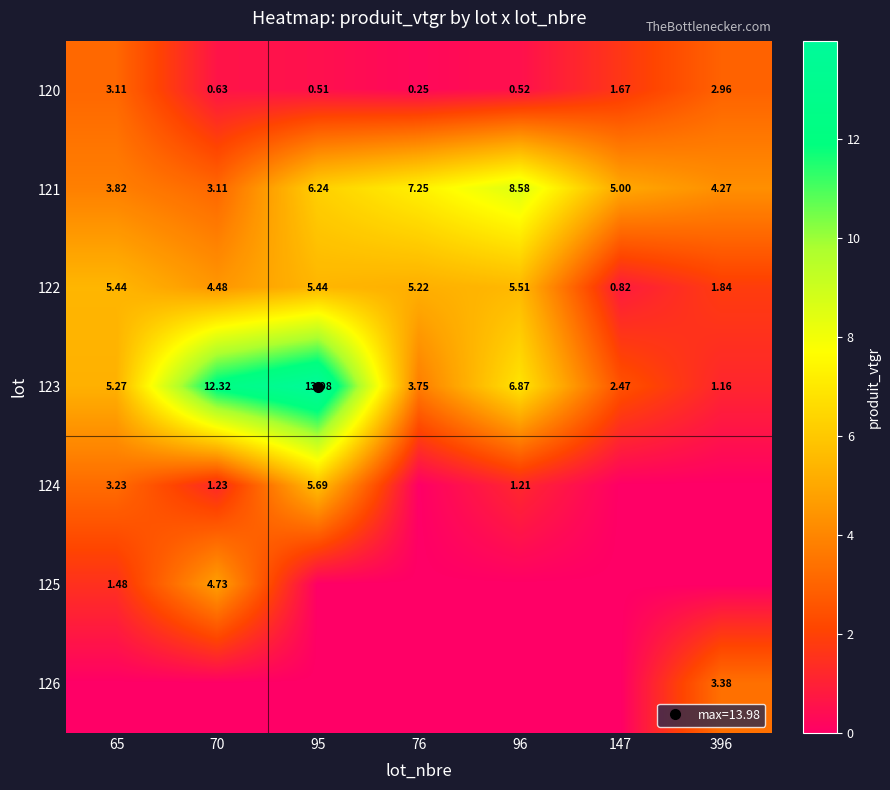

Read the 120 value at 65.

3.1